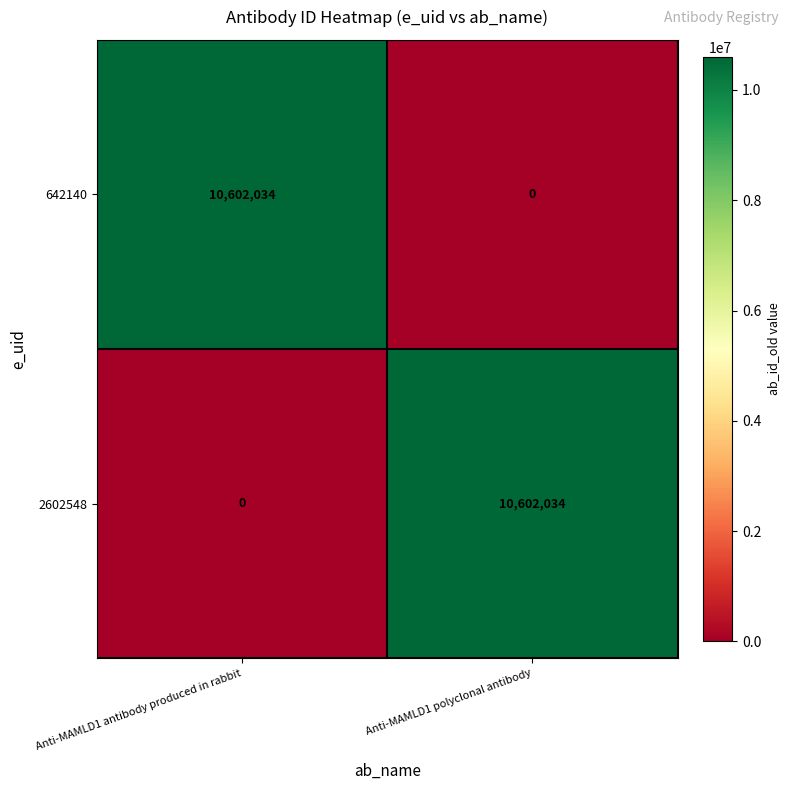

What is the spread (max minus min) of values at Anti-MAMLD1 antibody produced in rabbit?

10602034